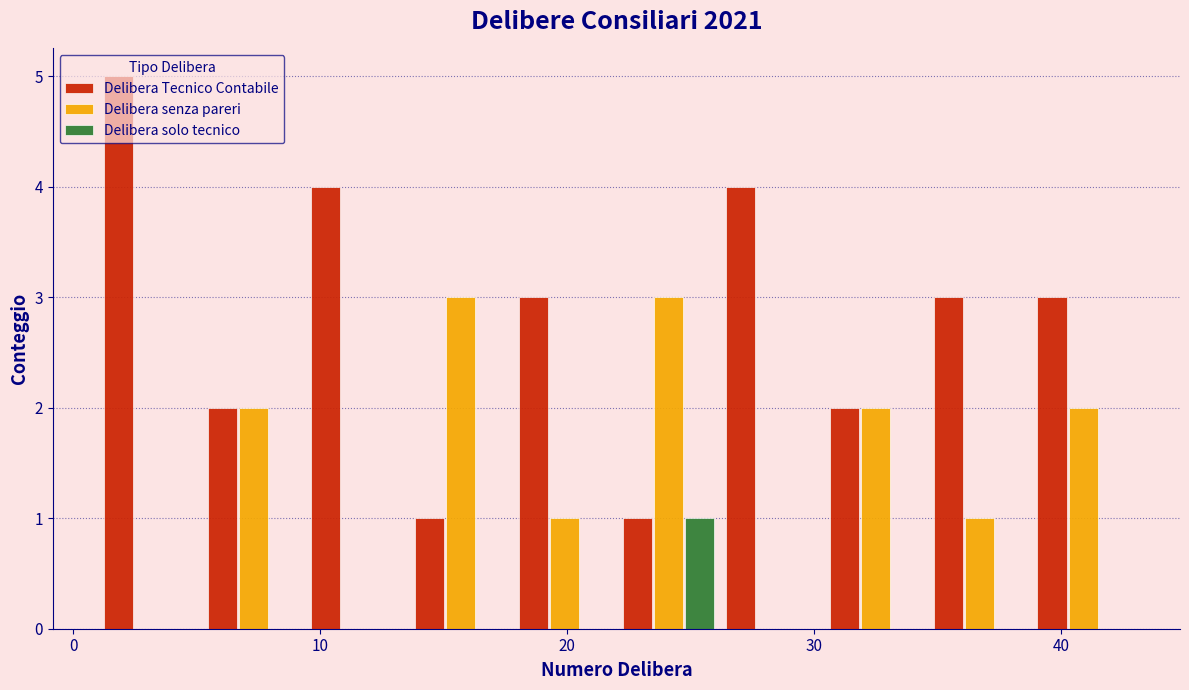

Reading left to right, list every range on the x-axis with the height of the bar of each series over it. Neither the bar edges nor the heights are printed on the chart, so give them approximately, as read against the axes.

1.0 to 5.2: Delibera Tecnico Contabile=5	Delibera senza pareri=0	Delibera solo tecnico=0
5.2 to 9.4: Delibera Tecnico Contabile=2	Delibera senza pareri=2	Delibera solo tecnico=0
9.4 to 13.6: Delibera Tecnico Contabile=4	Delibera senza pareri=0	Delibera solo tecnico=0
13.6 to 17.8: Delibera Tecnico Contabile=1	Delibera senza pareri=3	Delibera solo tecnico=0
17.8 to 22.0: Delibera Tecnico Contabile=3	Delibera senza pareri=1	Delibera solo tecnico=0
22.0 to 26.2: Delibera Tecnico Contabile=1	Delibera senza pareri=3	Delibera solo tecnico=1
26.2 to 30.4: Delibera Tecnico Contabile=4	Delibera senza pareri=0	Delibera solo tecnico=0
30.4 to 34.6: Delibera Tecnico Contabile=2	Delibera senza pareri=2	Delibera solo tecnico=0
34.6 to 38.8: Delibera Tecnico Contabile=3	Delibera senza pareri=1	Delibera solo tecnico=0
38.8 to 43.0: Delibera Tecnico Contabile=3	Delibera senza pareri=2	Delibera solo tecnico=0